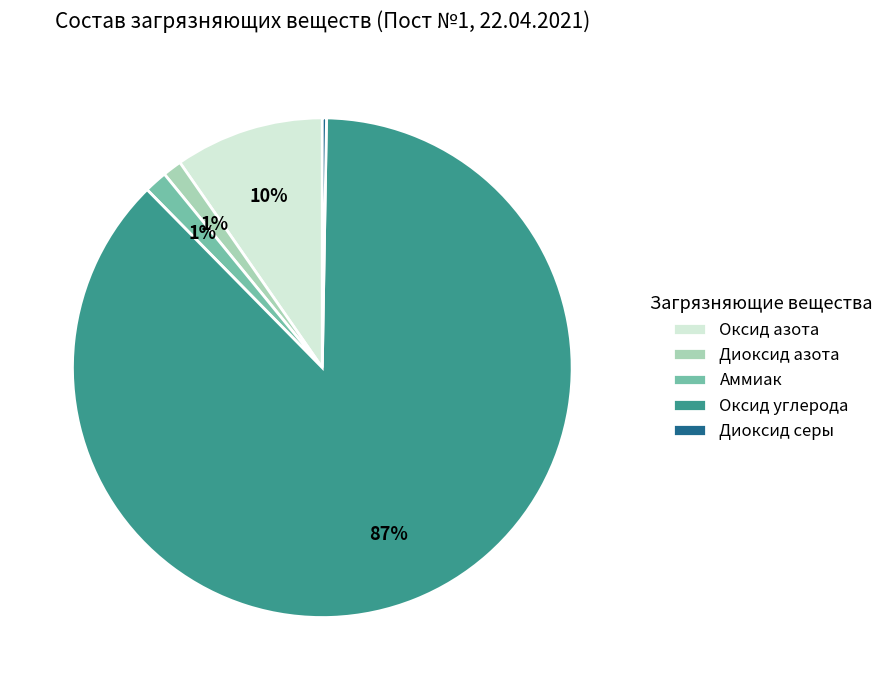

True or false: Аммиак accounts for 1% of the total.

True